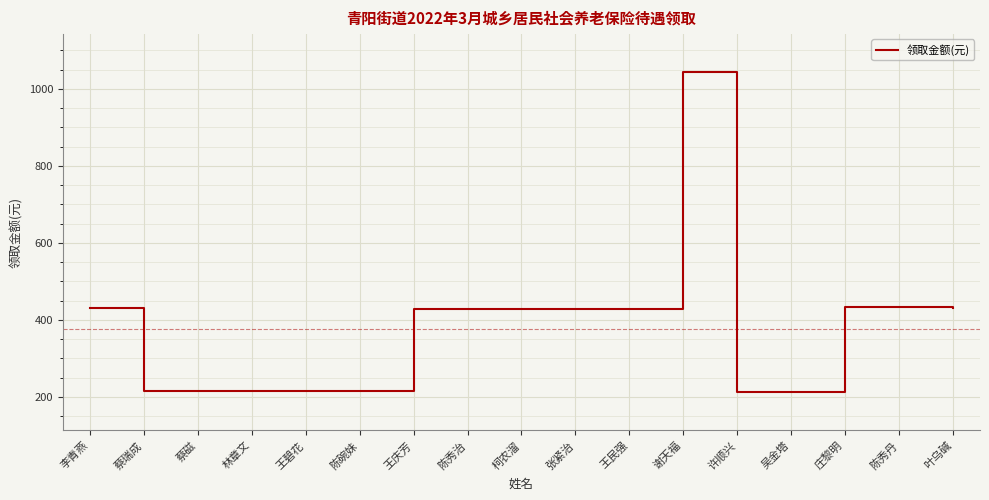

Which category has the highest value across all series?

谢天福